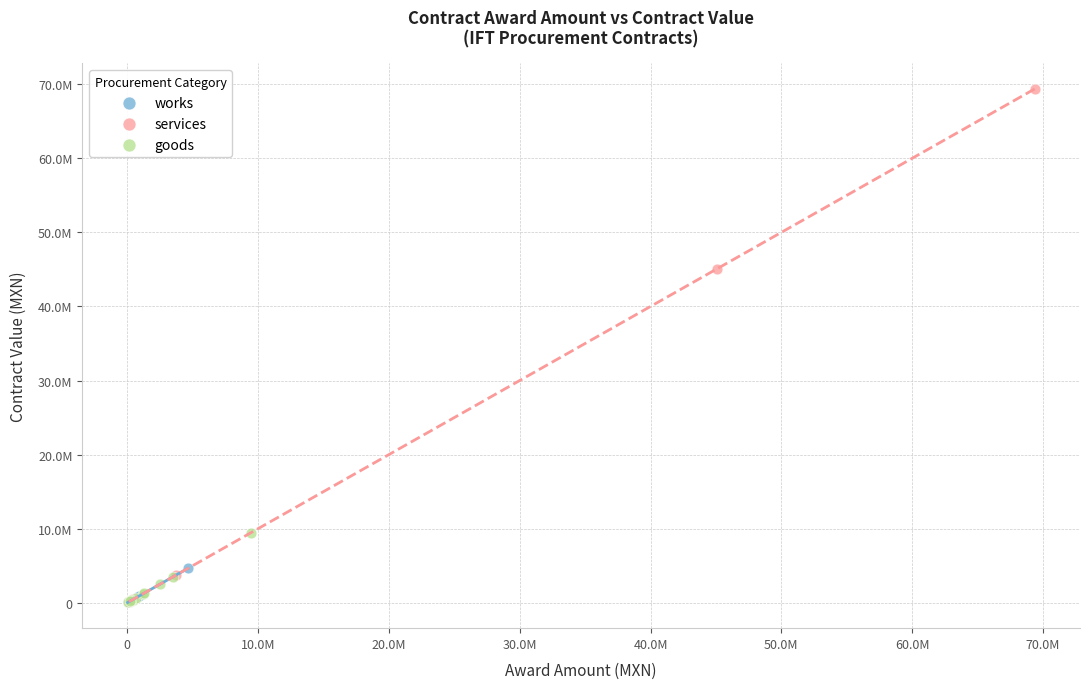

What are all the series names shown in the legend?

works, services, goods